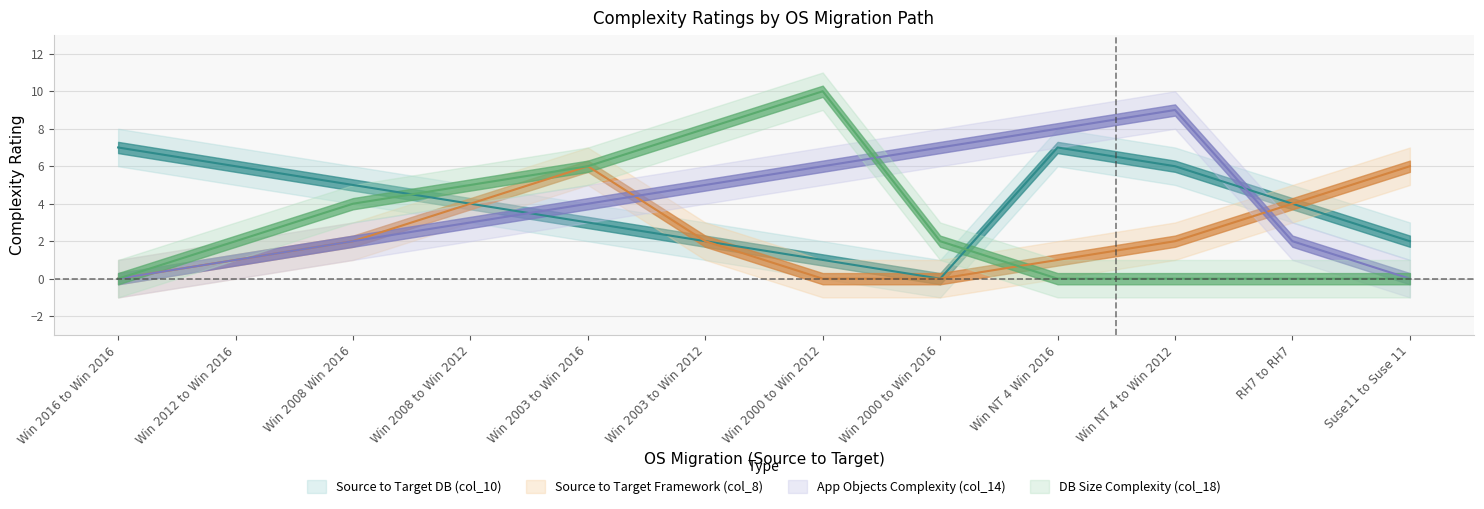

What are all the series names shown in the legend?

Source to Target DB (col_10), Source to Target Framework (col_8), App Objects Complexity (col_14), DB Size Complexity (col_18)